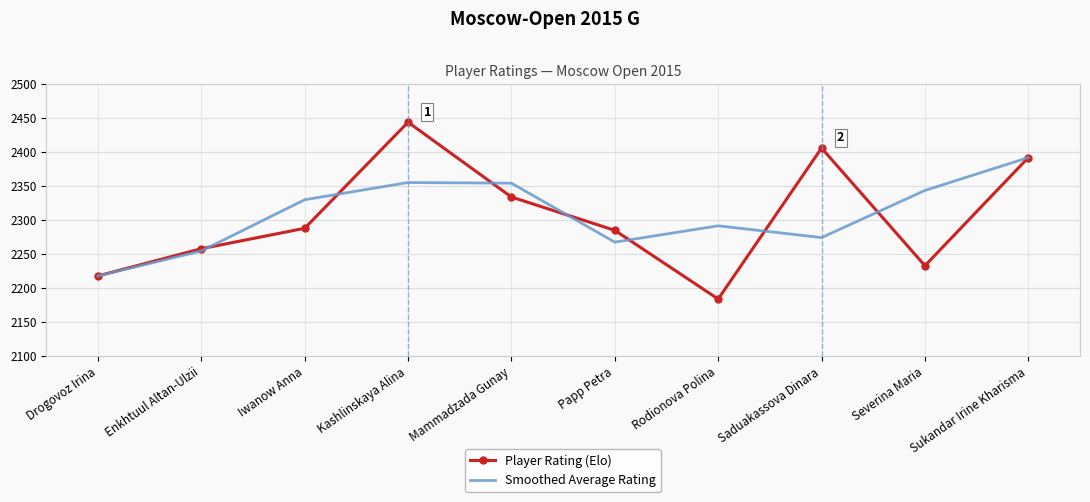

True or false: Player Rating (Elo) has a value of 2392.0 at Sukandar Irine Kharisma.

True